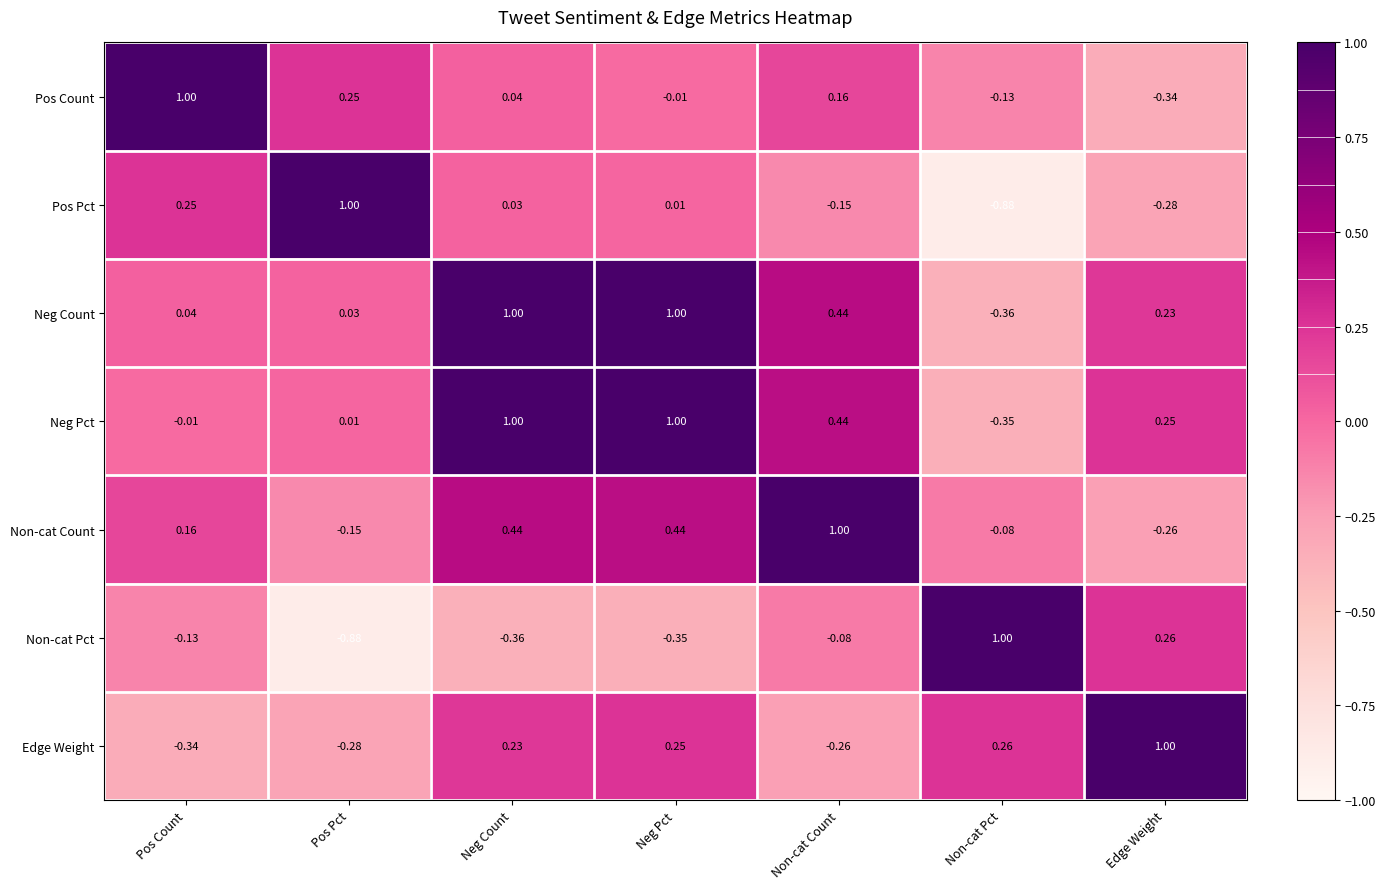

How many positive values does the Neg Pct series have?

5